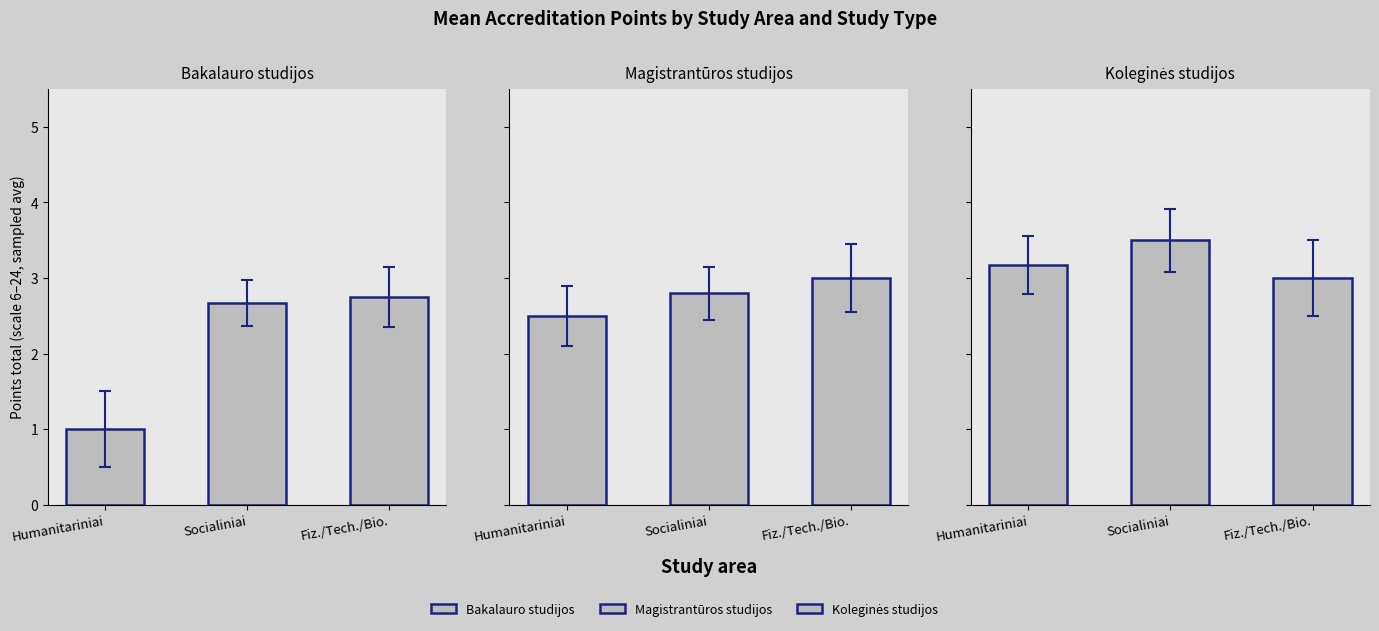

What position from the left is Socialiniai?

2